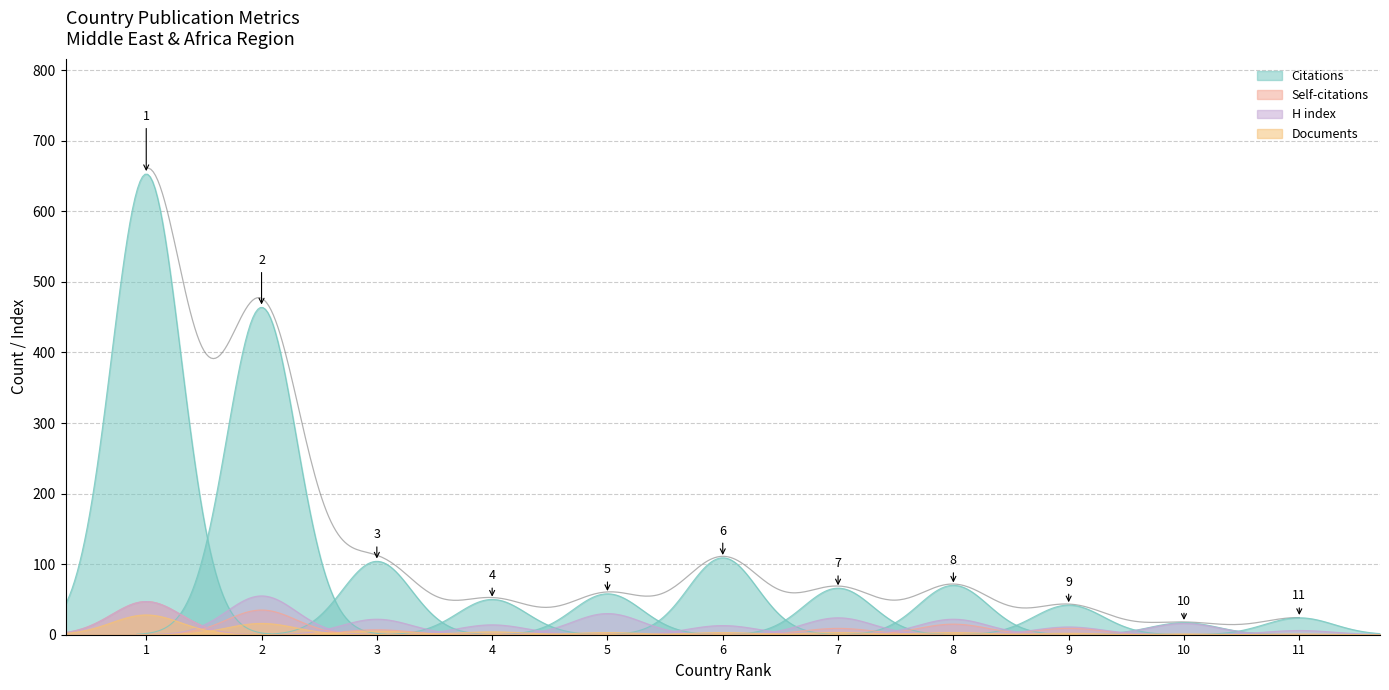

How many data points in Documents are less than 3?

3